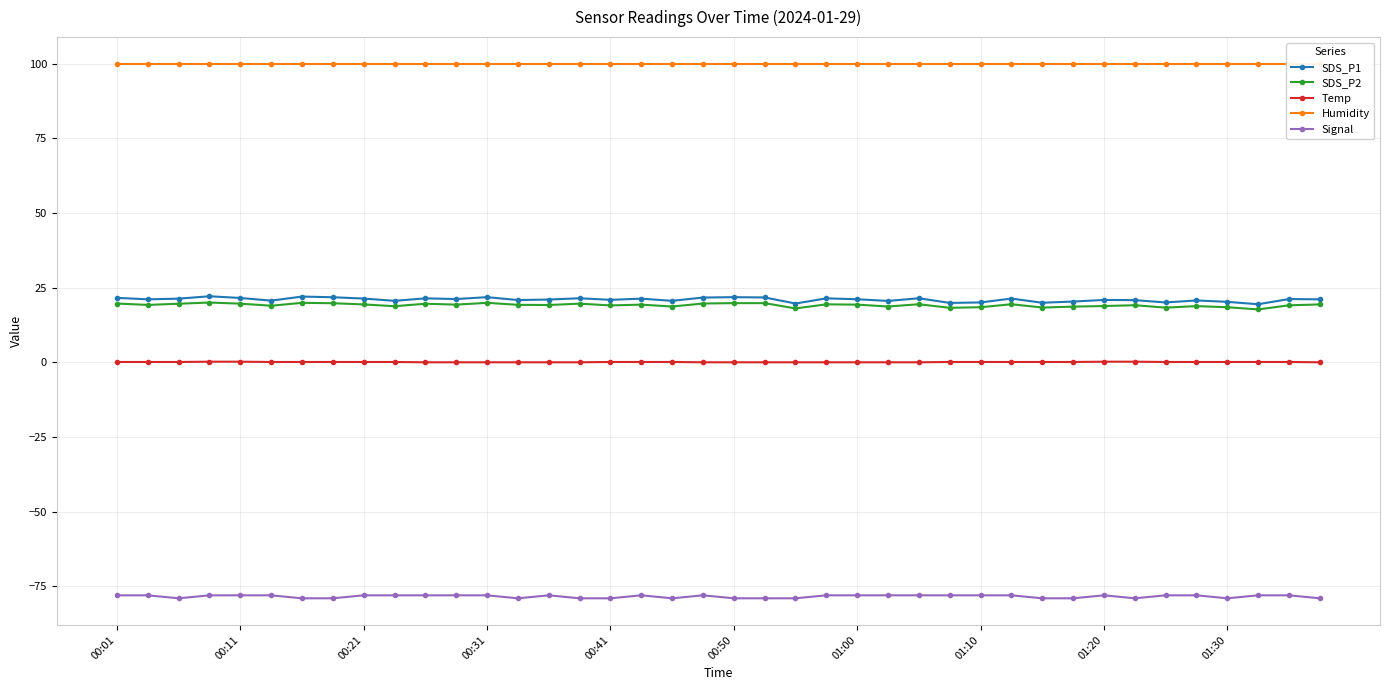

What is the maximum value for Signal?

-78.0